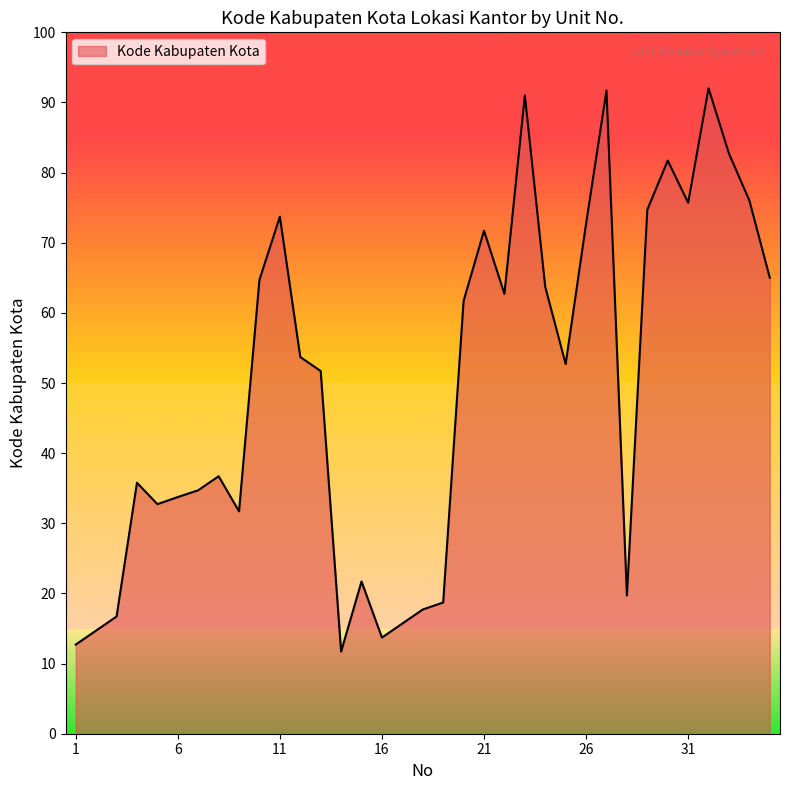

Does the chart have visible grid lines?

No